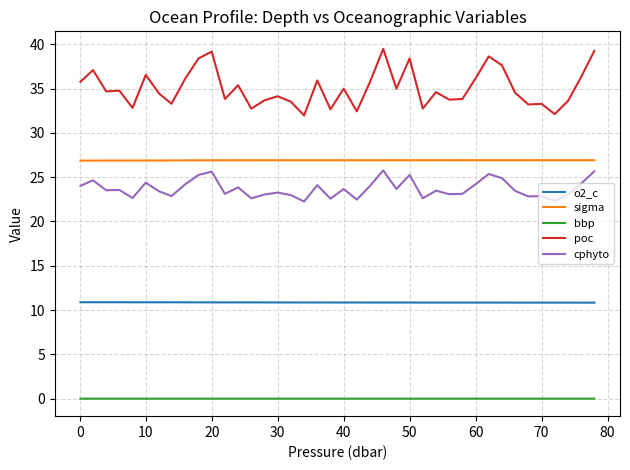

True or false: sigma and poc cross at least once.

False